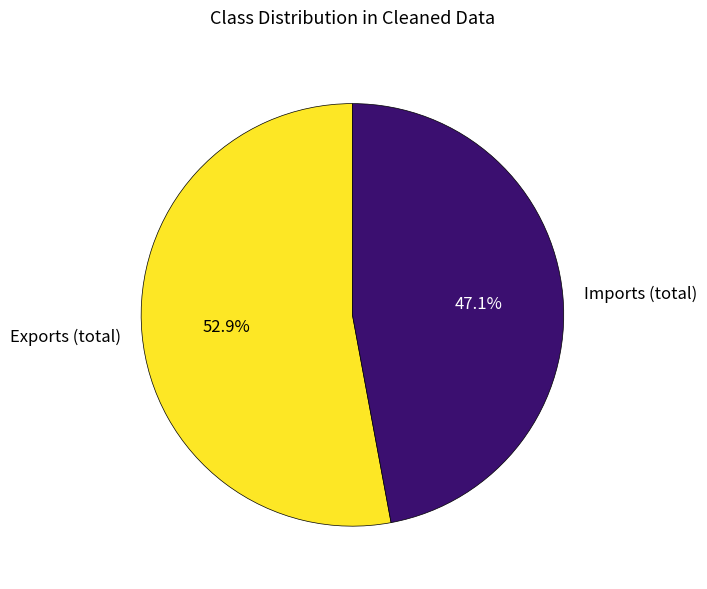

True or false: Exports (total) accounts for 53% of the total.

True